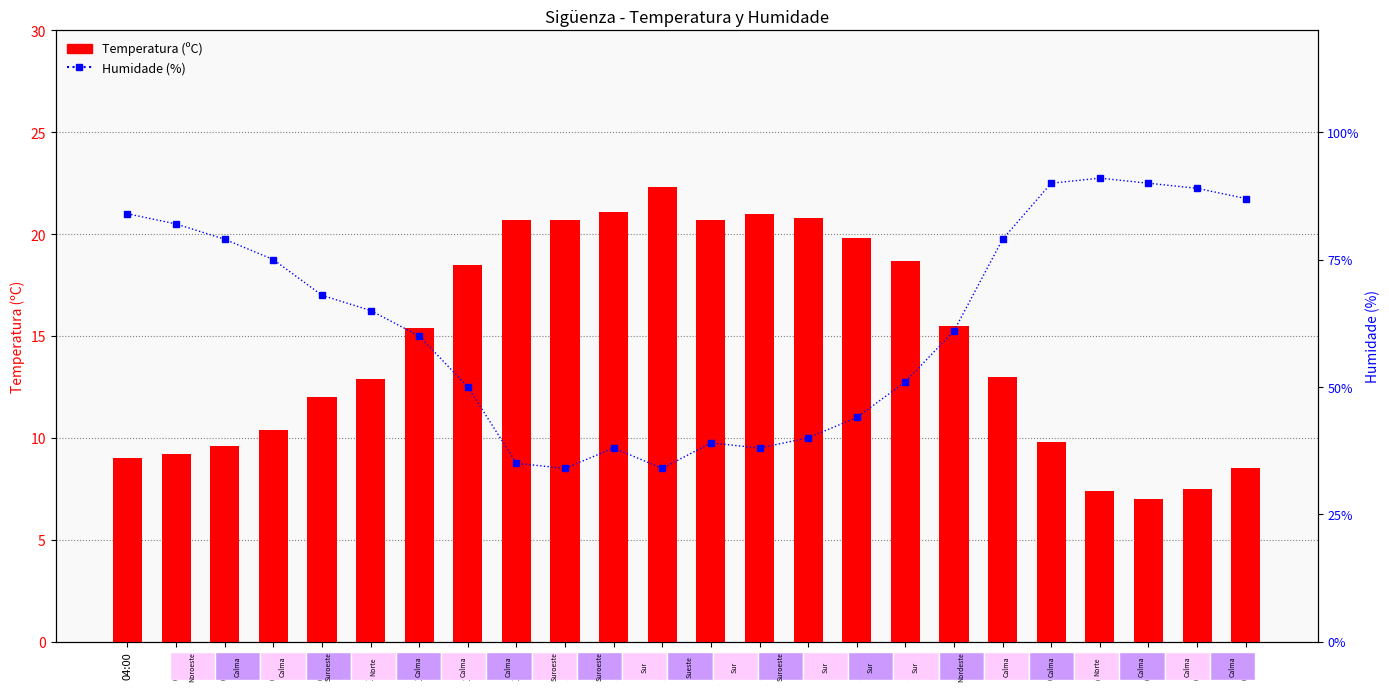

How many data points in Humidade (%) are less than 65?

12